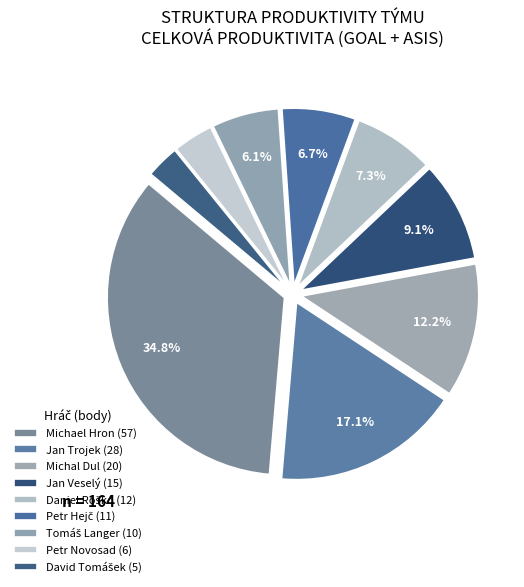

What is the change in value from Jan Trojek to Petr Novosad?

-22